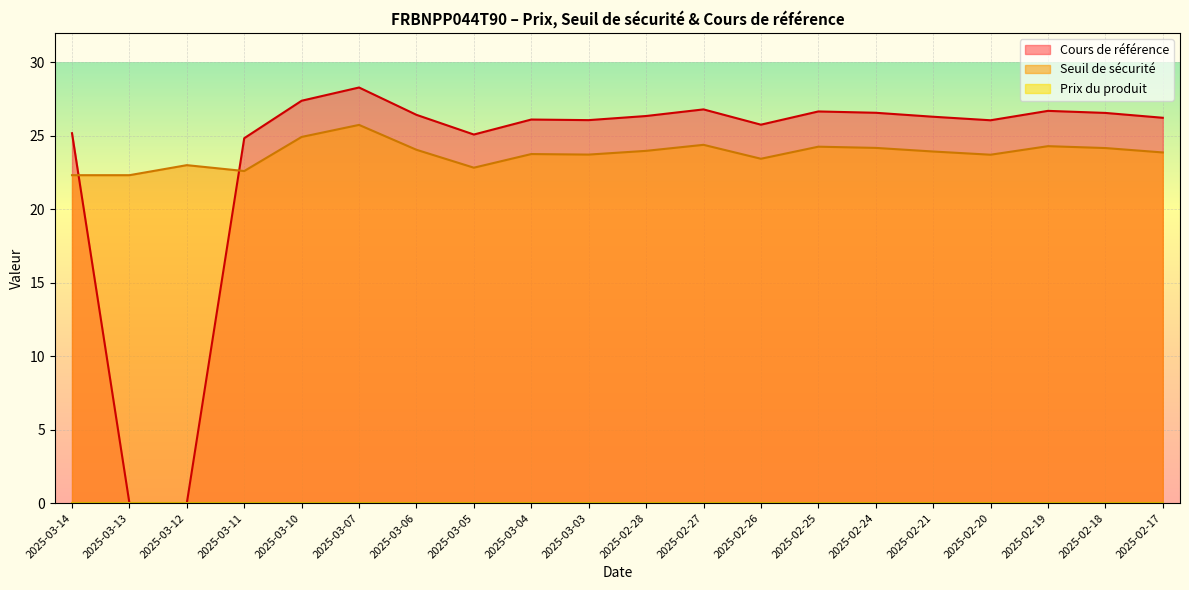

What position from the left is 2025-03-14?

1